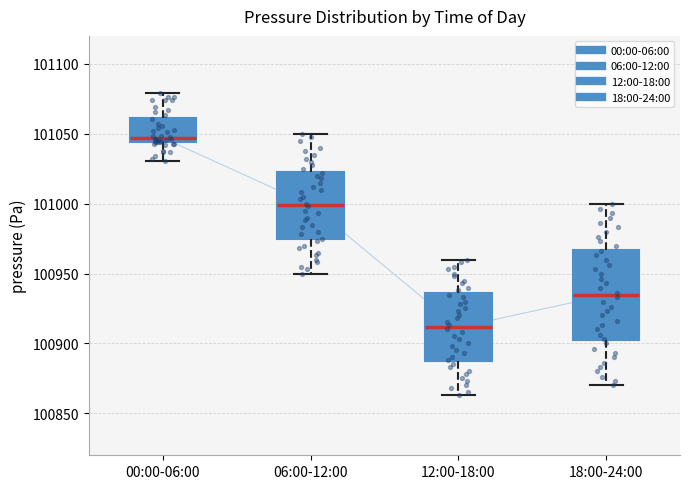

Which box's median line is the highest?

00:00-06:00